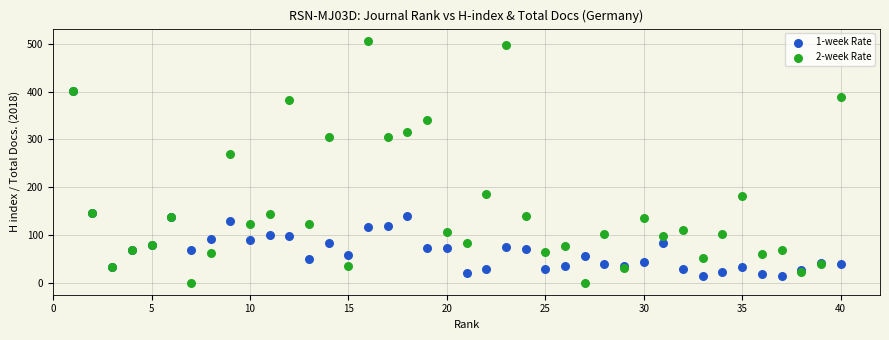

Which series contains the lowest Y value?

2-week Rate